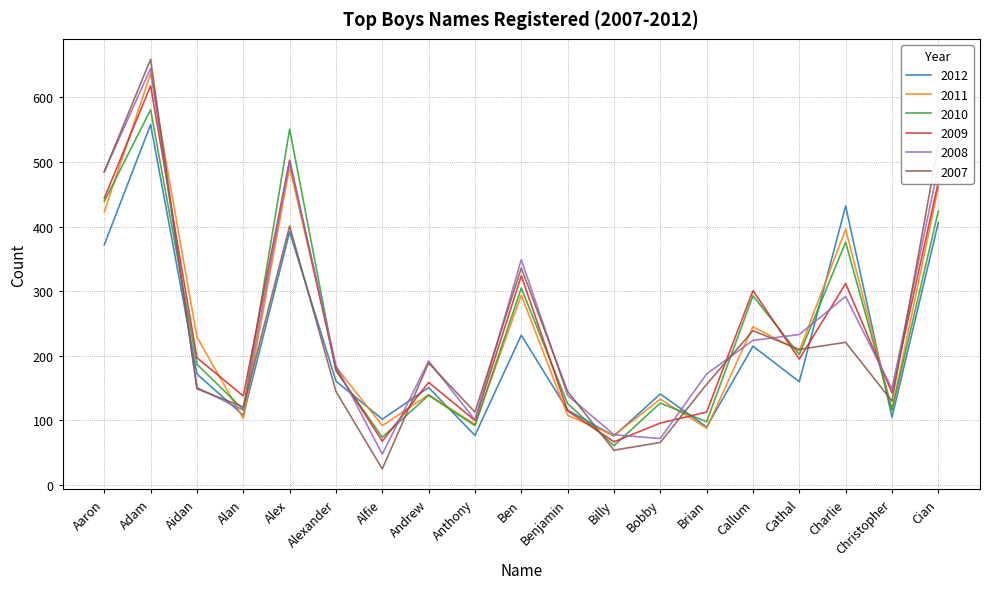

What is the maximum value shown in the chart?

659